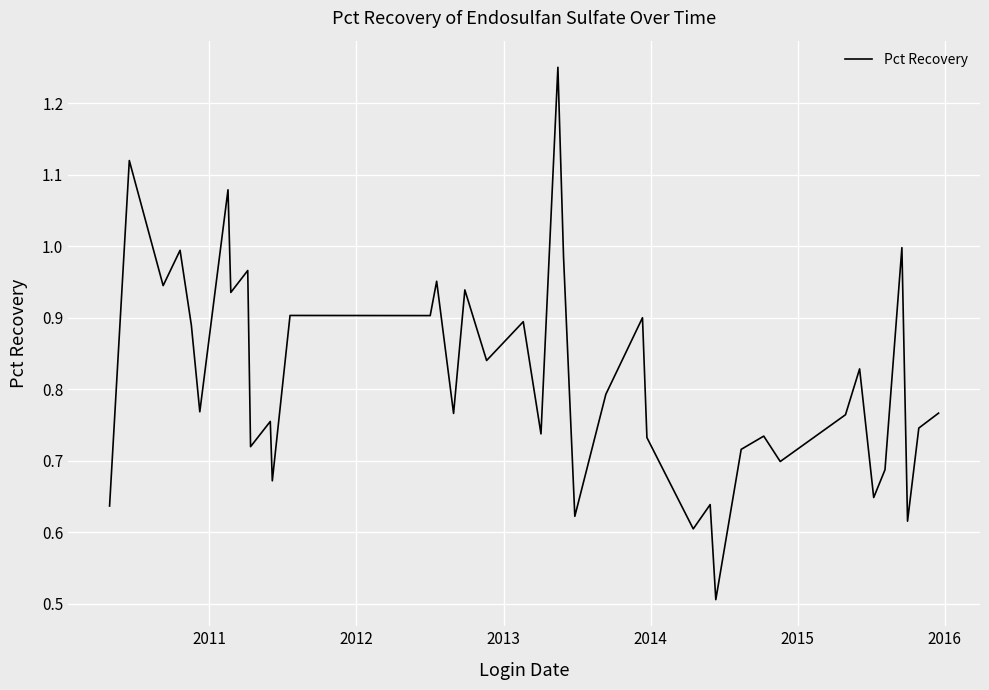

What is the minimum value shown in the chart?

0.5